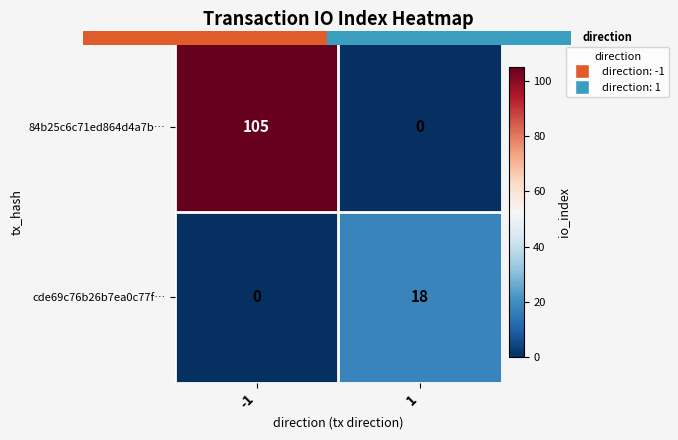

Reading left to right, transcribe all the data shown in this chart.

84b25c6c71ed864d4a7b…: 105	0
cde69c76b26b7ea0c77f…: 0	18